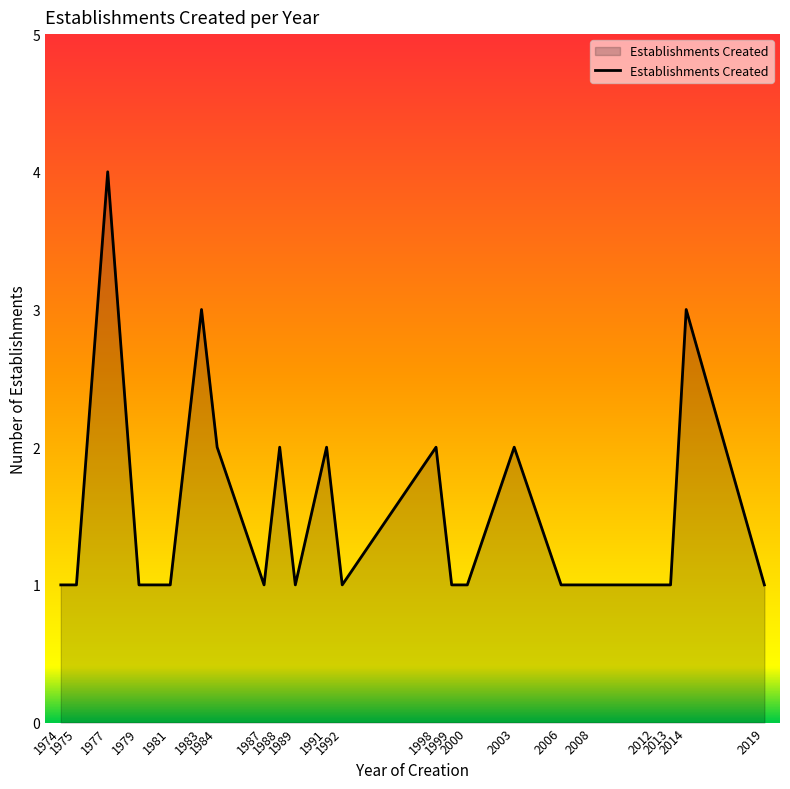

What is the difference between the maximum and minimum values?

3